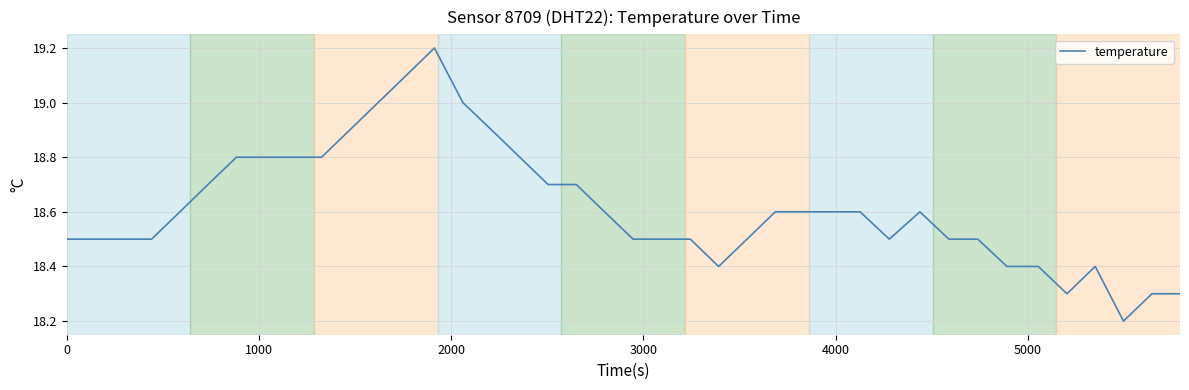

What is the minimum value shown in the chart?

18.2